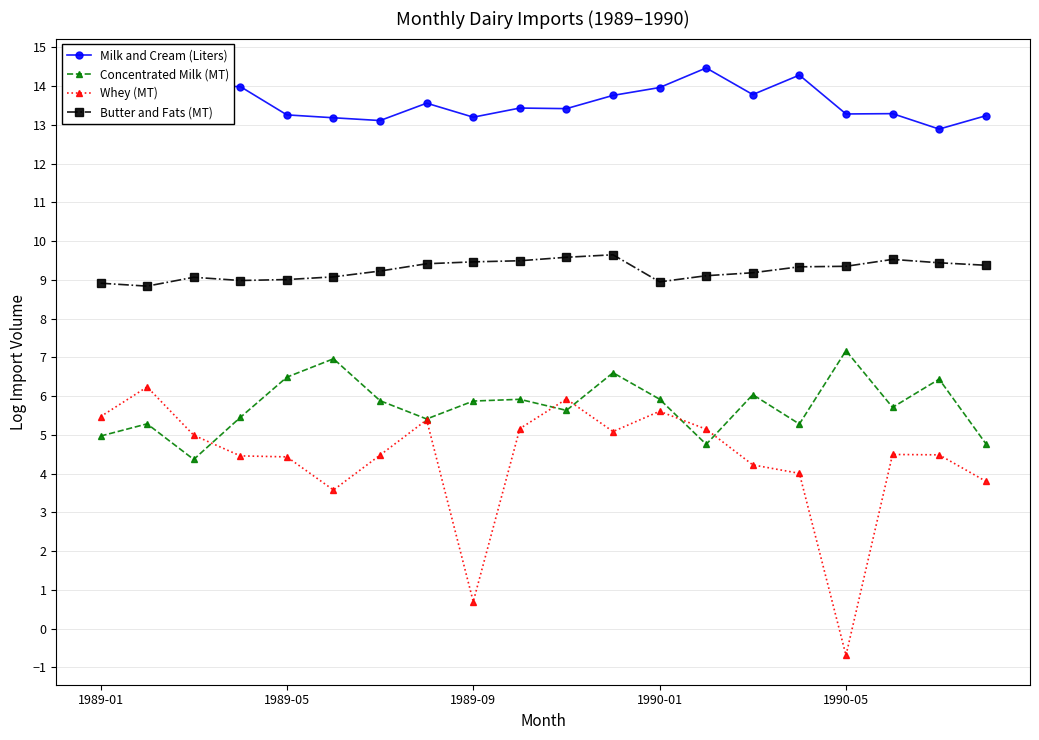

Count the number of categories in the chart.

20